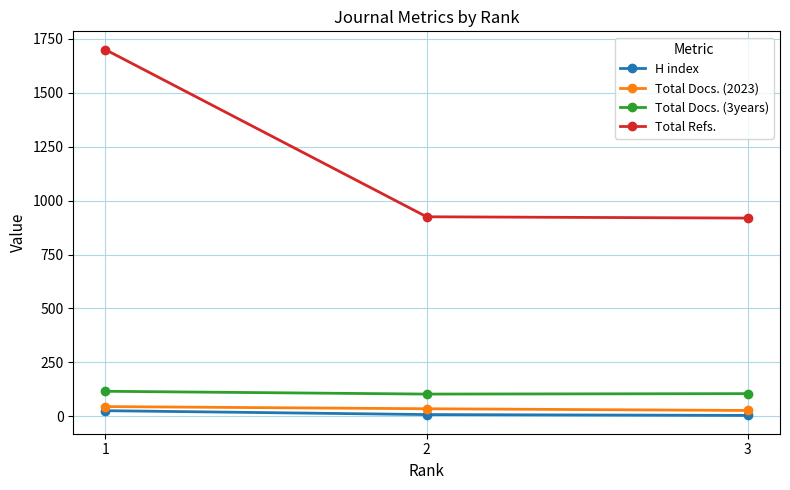

How many series are shown in this chart?

4